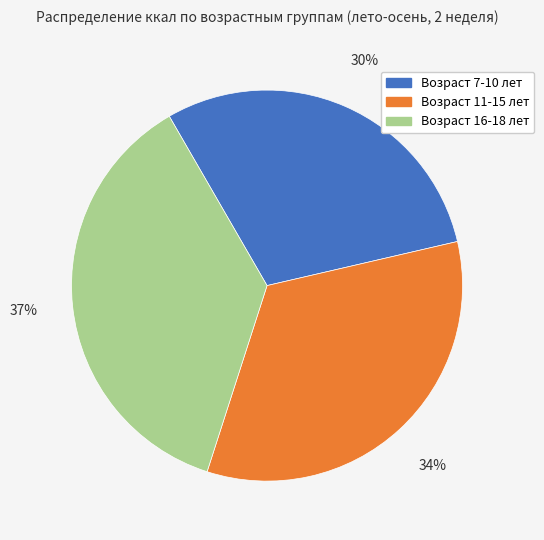

To the nearest percent, what portion does Возраст 11-15 лет represent?

34%